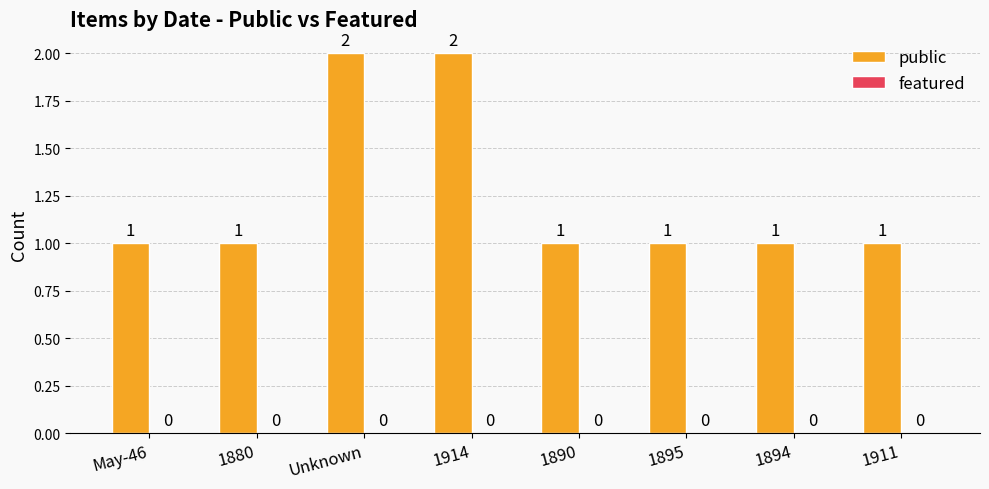

Is it true that the value at 1890 is 1?

True